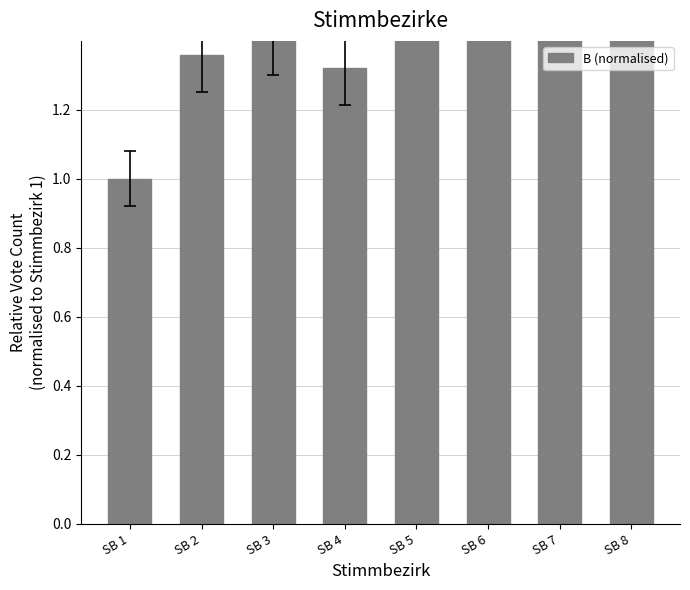

What is the ratio of the value at SB 1 to the value at SB 4?

0.8